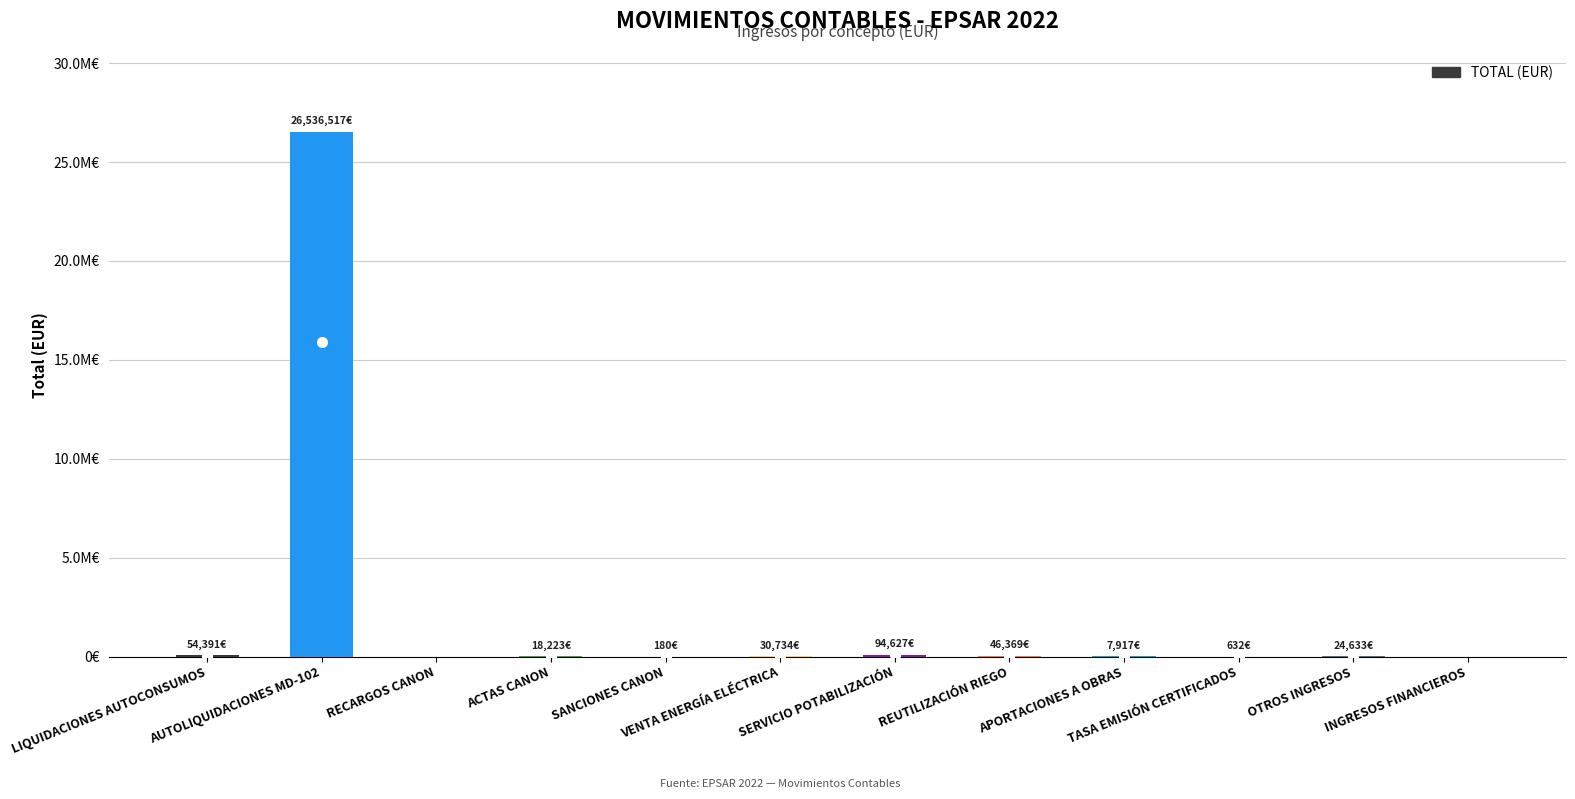

Rank the categories by value from highest to lowest.

AUTOLIQUIDACIONES MD-102, SERVICIO POTABILIZACIÓN, LIQUIDACIONES AUTOCONSUMOS, REUTILIZACIÓN RIEGO, VENTA ENERGÍA ELÉCTRICA, OTROS INGRESOS, ACTAS CANON, APORTACIONES A OBRAS, TASA EMISIÓN CERTIFICADOS, SANCIONES CANON, RECARGOS CANON, INGRESOS FINANCIEROS